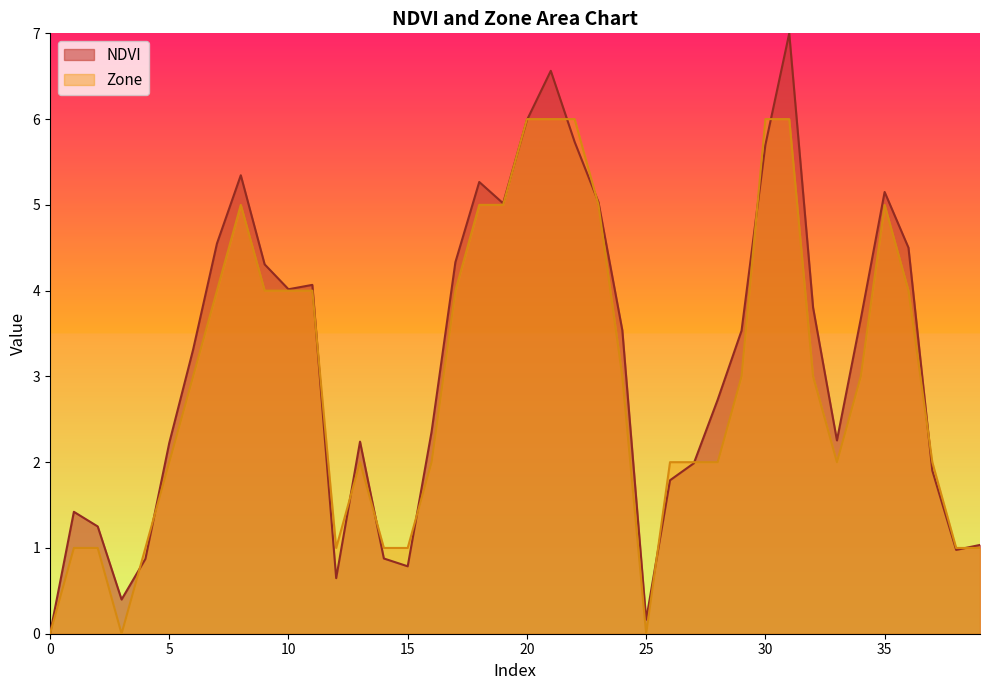

Reading right to left, list all the values displayed in this chart.

NDVI: 1.0	1.0	1.9	4.5	5.2	3.7	2.3	3.8	7.0	5.7	3.5	2.7	2.0	1.8	0.2	3.5	5.0	5.7	6.6	6.0	5.0	5.3	4.3	2.4	0.8	0.9	2.2	0.6	4.1	4.0	4.3	5.3	4.5	3.3	2.2	0.9	0.4	1.3	1.4	0.0
Zone: 1.0	1.0	2.0	4.0	5.0	3.0	2.0	3.0	6.0	6.0	3.0	2.0	2.0	2.0	0.0	3.0	5.0	6.0	6.0	6.0	5.0	5.0	4.0	2.0	1.0	1.0	2.0	1.0	4.0	4.0	4.0	5.0	4.0	3.0	2.0	1.0	0.0	1.0	1.0	0.0